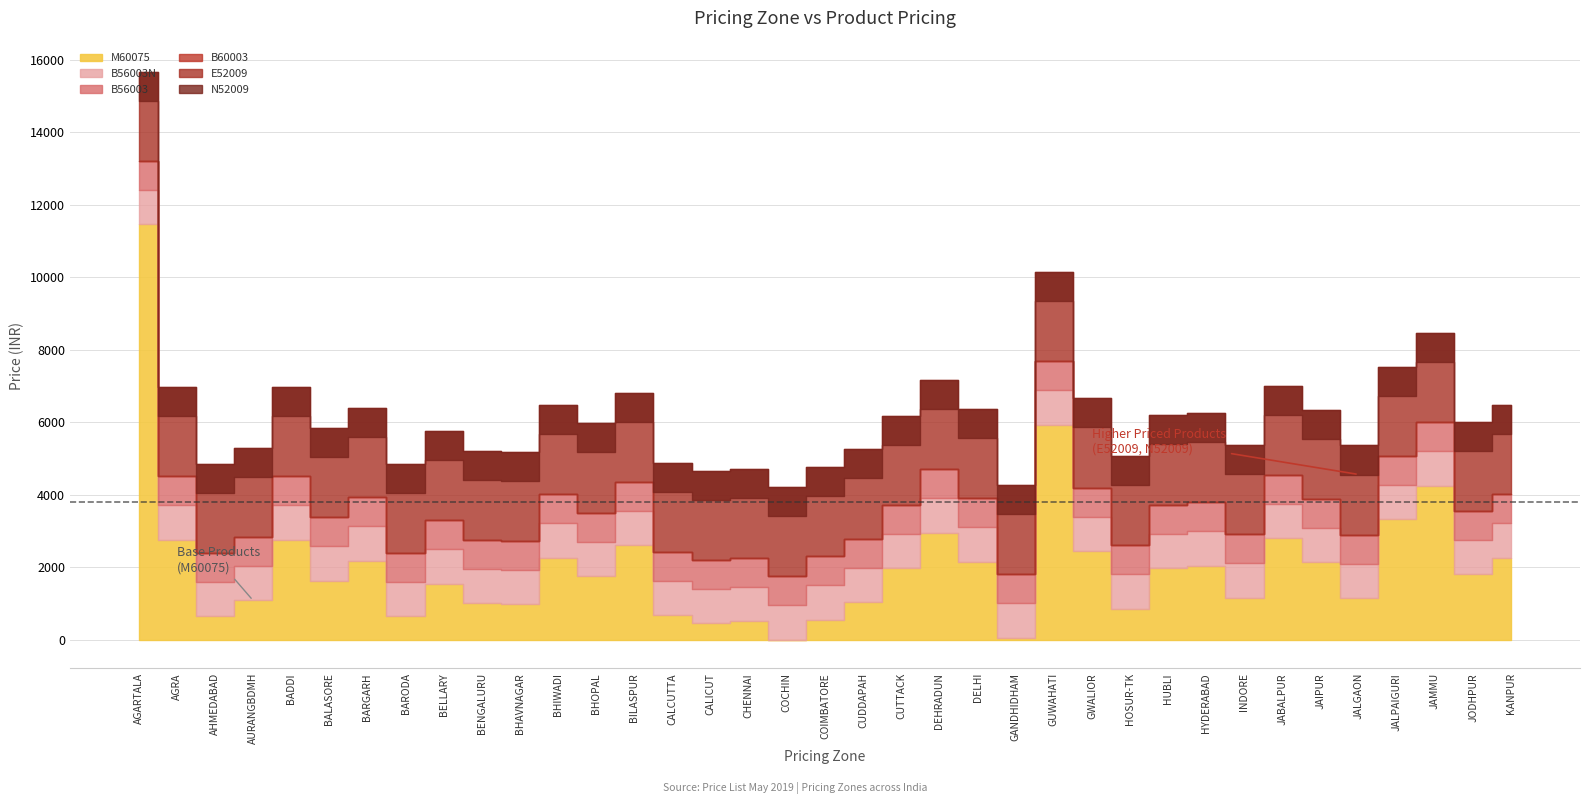

What are all the series names shown in the legend?

B56003N, B56003, E52009, N52009, B60003, M60075